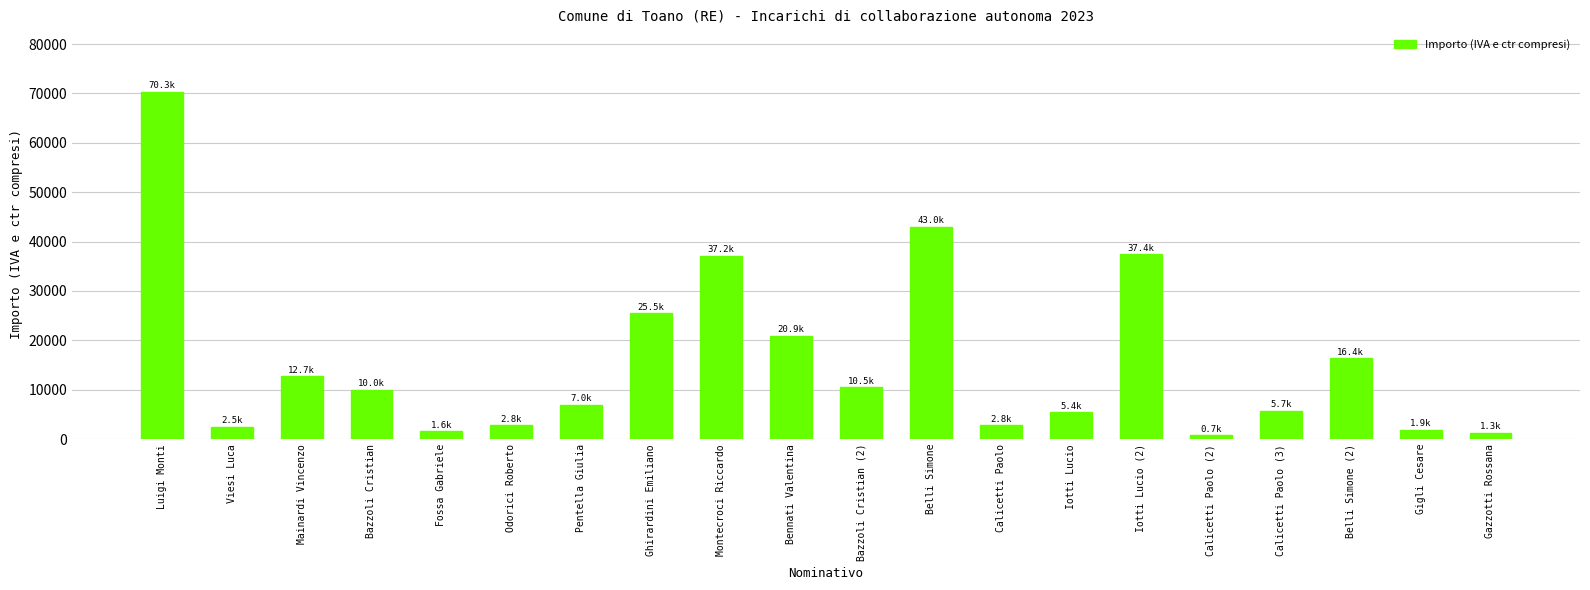

What is the average value?

15780.5